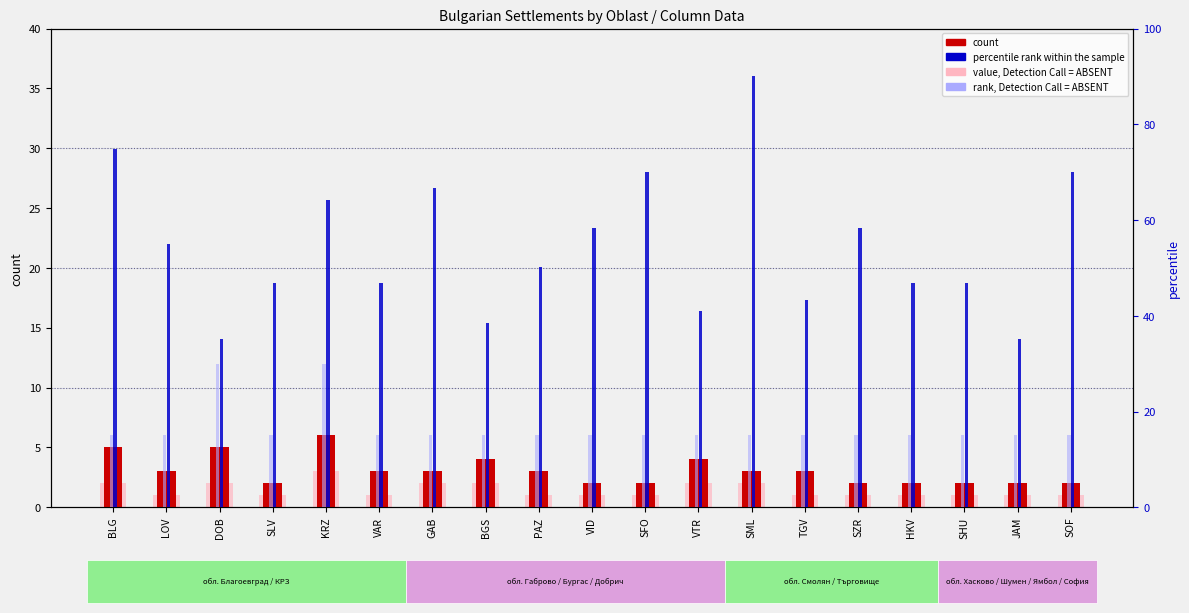

Which series has the largest total across all categories?

percentile rank within the sample